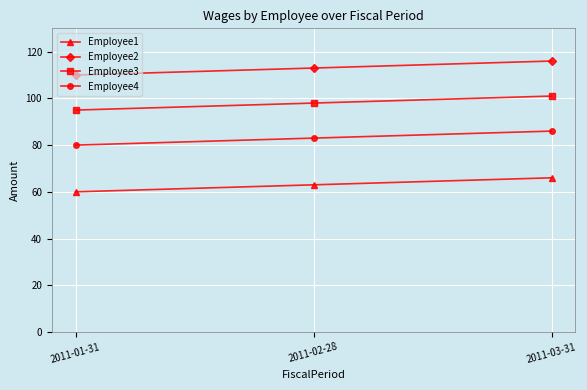

At how many categories does at least one series exceed 61?

3